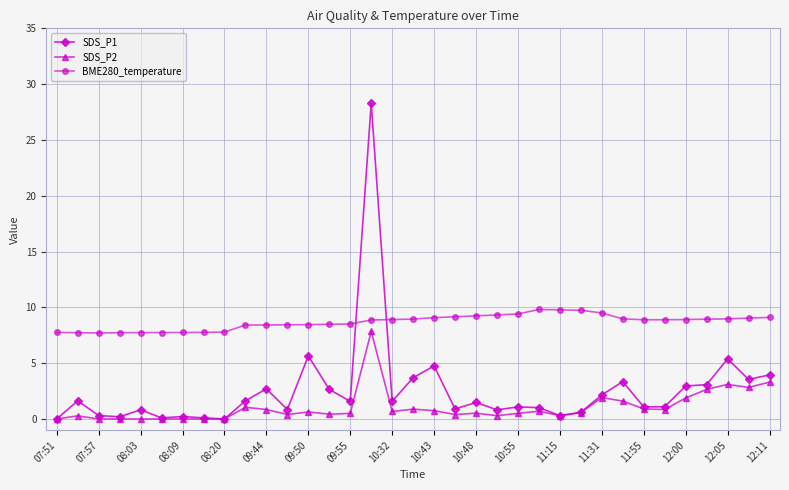

Does the chart have visible grid lines?

Yes